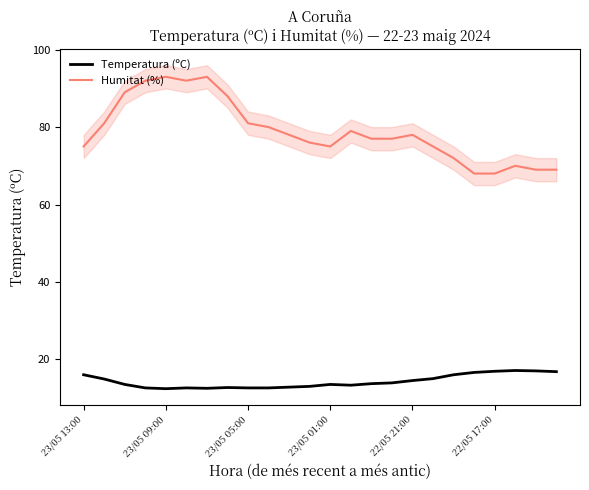

Is it true that Humitat (%) equals 52.2 at 23/05 01:00?

False